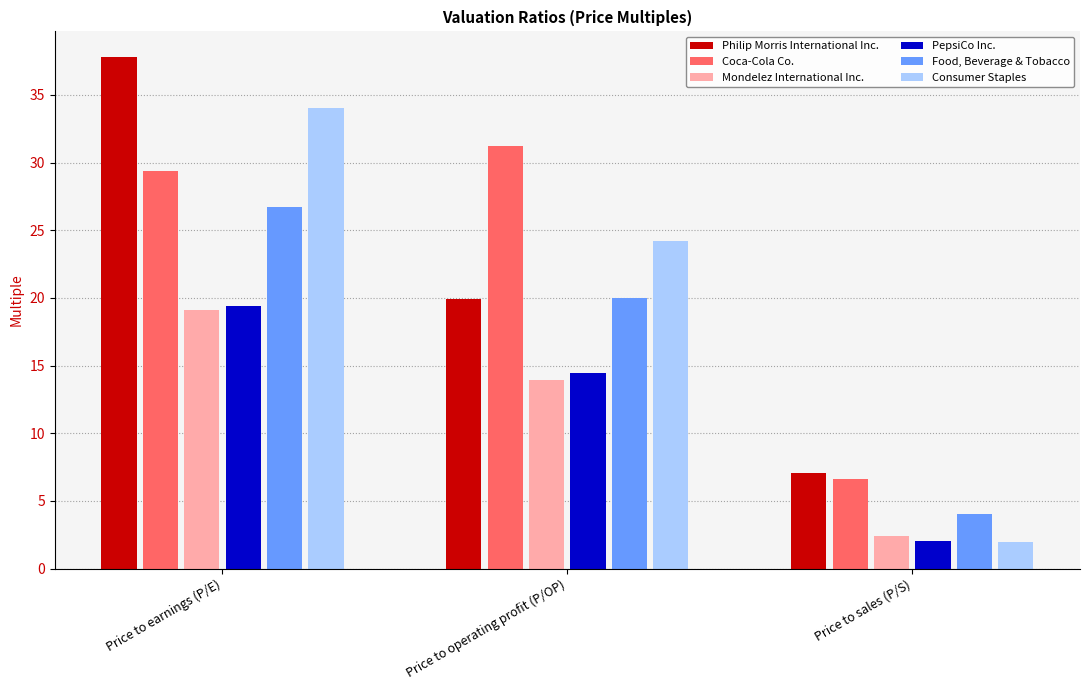

What value does the Coca-Cola Co. series have at Price to operating profit (P/OP)?

31.2